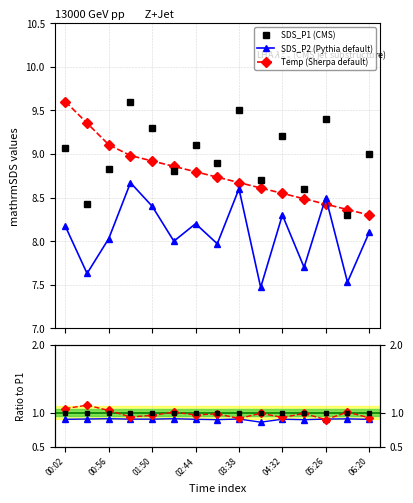

What is the highest value of the Temp (Sherpa default) series?

9.6